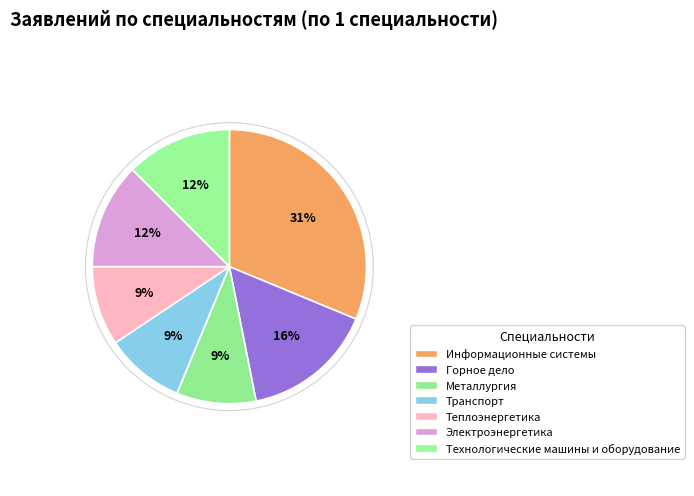

To the nearest percent, what is the difference between the largest and smallest slice percentages?

22%